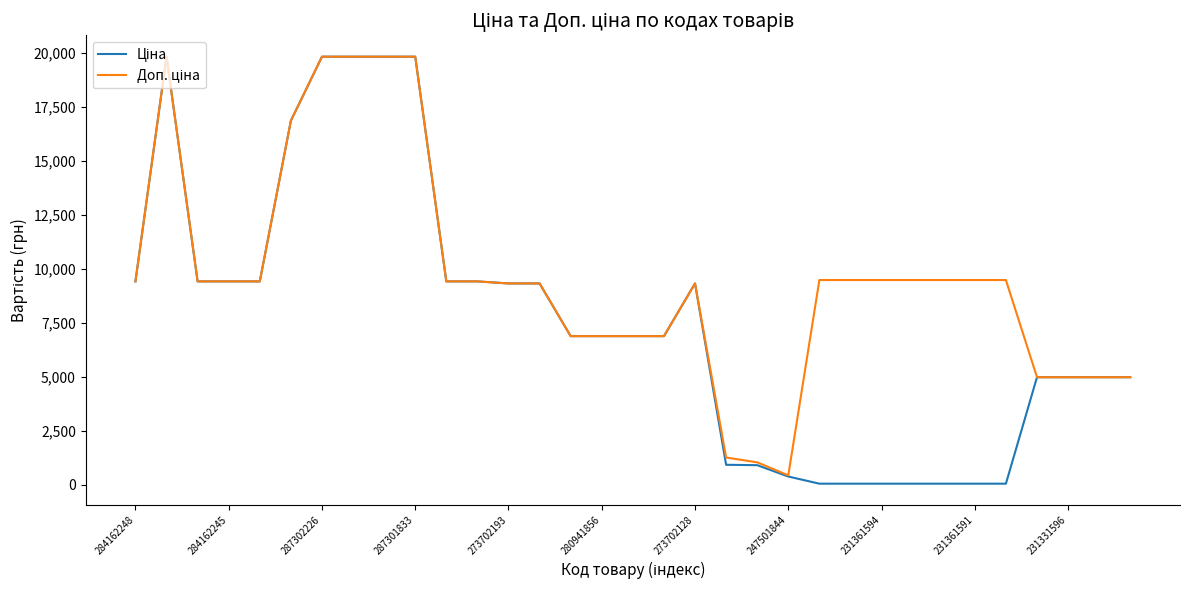

What is the greatest value displayed?

19831.1